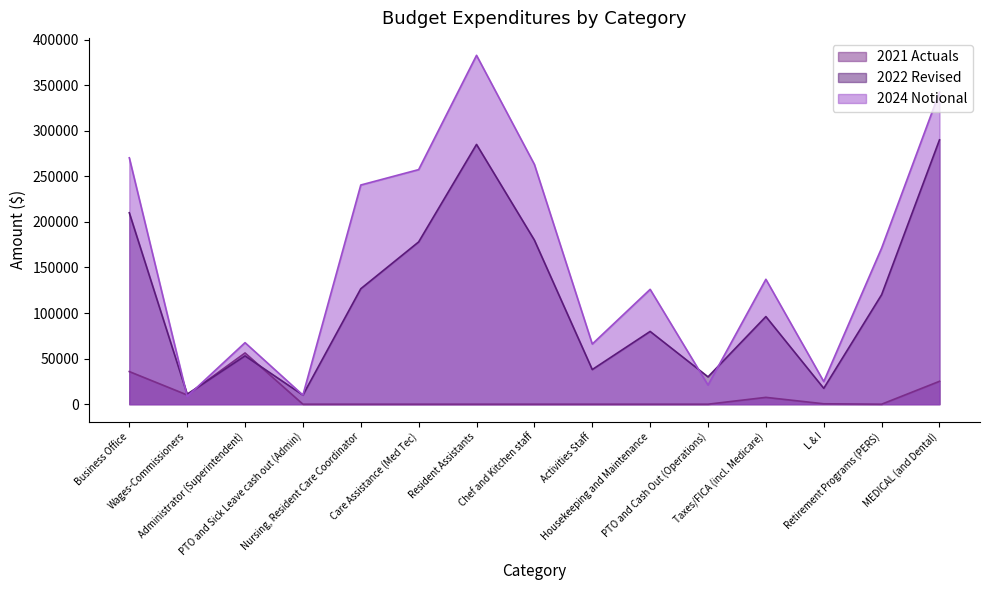

How many interior local valleys does the 2024 Notional series have?

5